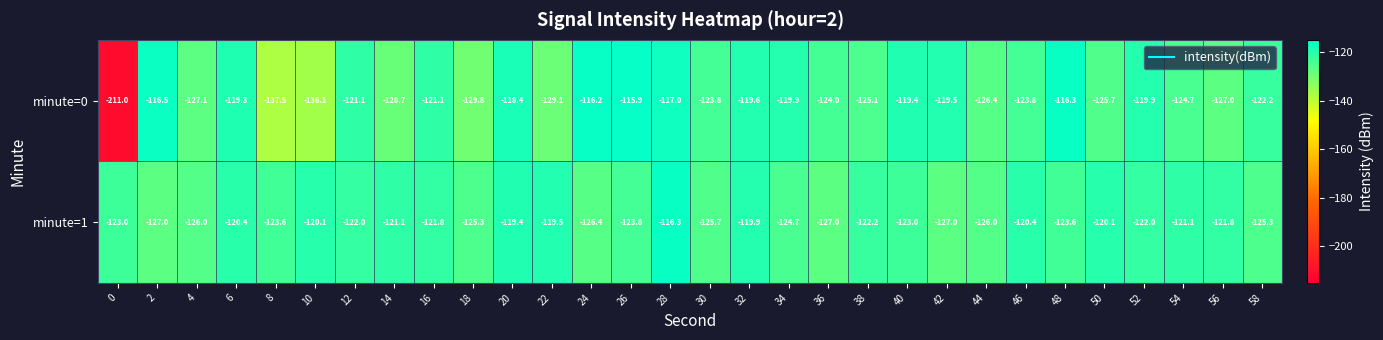

What is the approximate value of minute=1 at 30?

-125.7